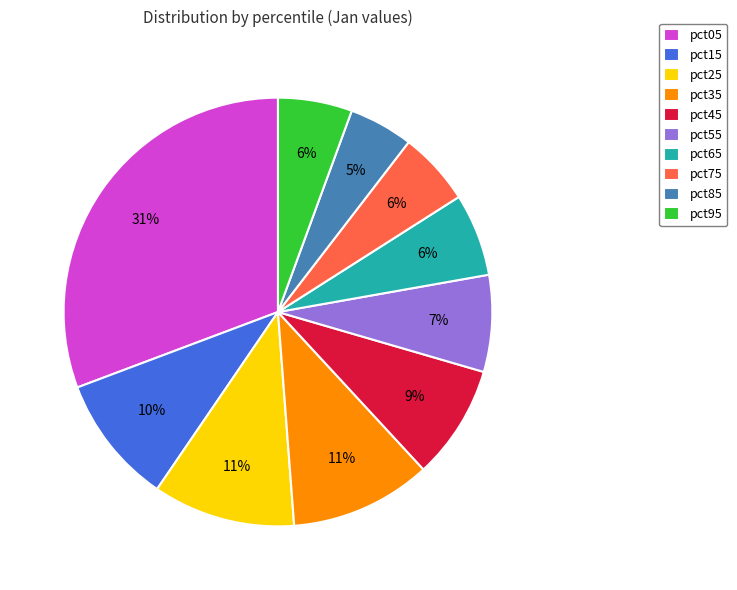

Is the sum of pct65 and pct75 greater than half?

No